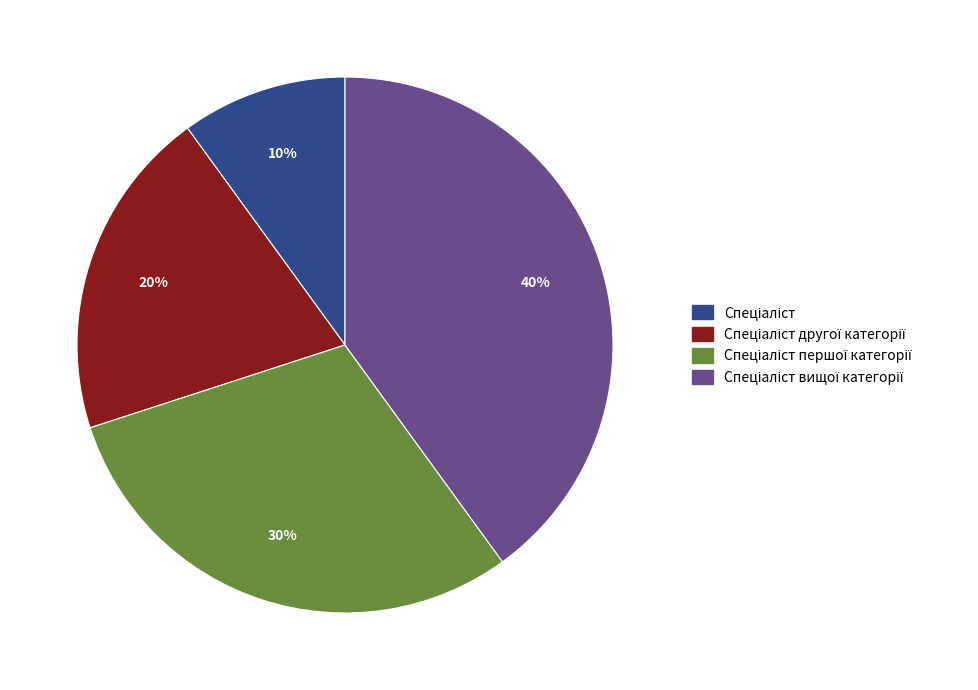

To the nearest percent, what is the difference between the largest and smallest slice percentages?

30%